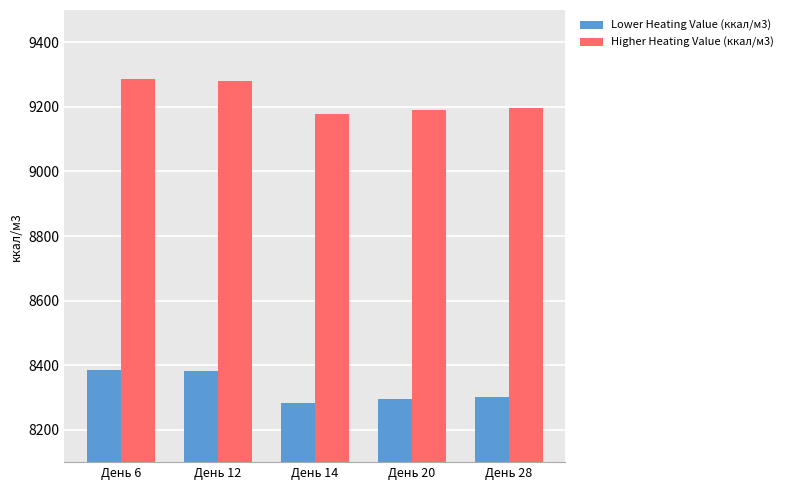

Which series has the largest total across all categories?

Higher Heating Value (ккал/м3)